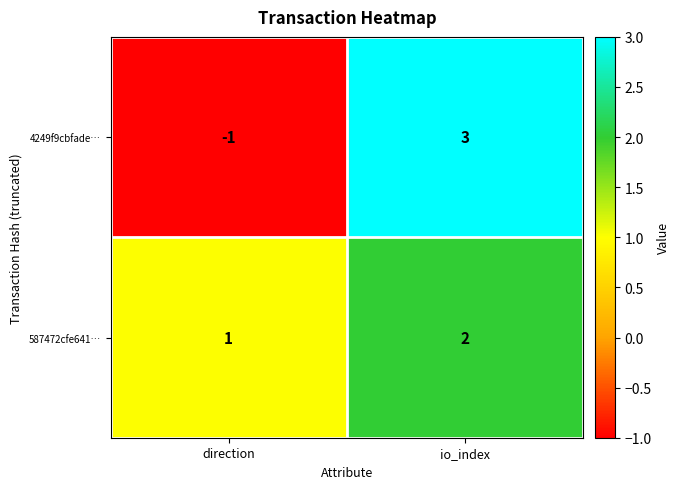

Which category has the lowest value across all series?

direction